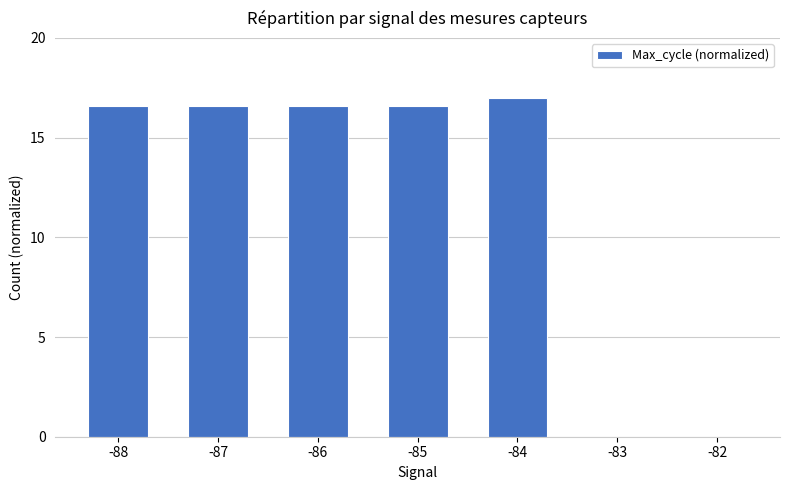

Count the number of values greater than 16.

5